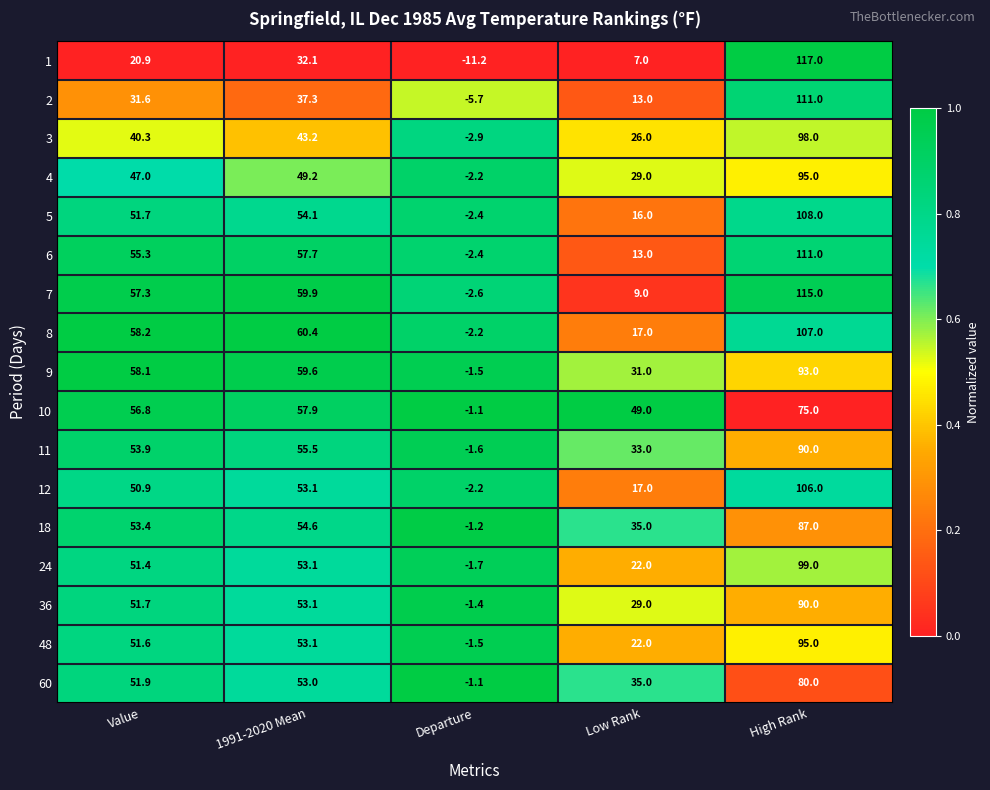

Which category has the highest value across all series?

High Rank